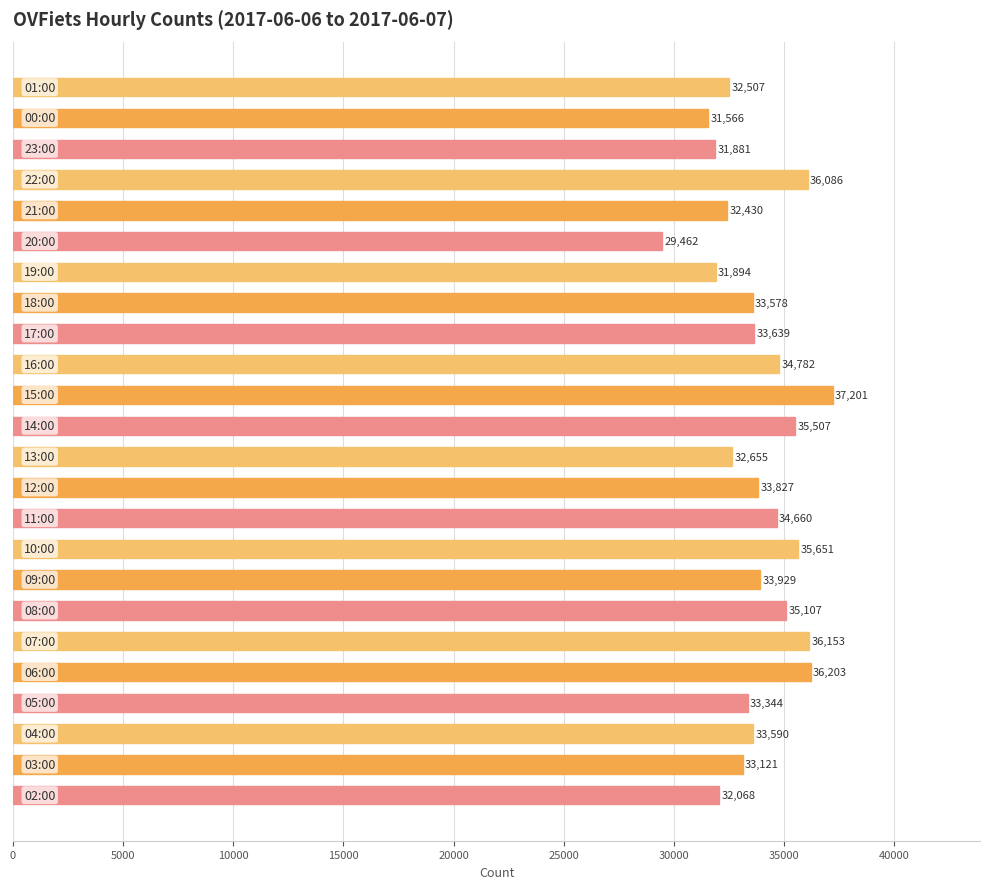

What is the maximum value shown in the chart?

37201